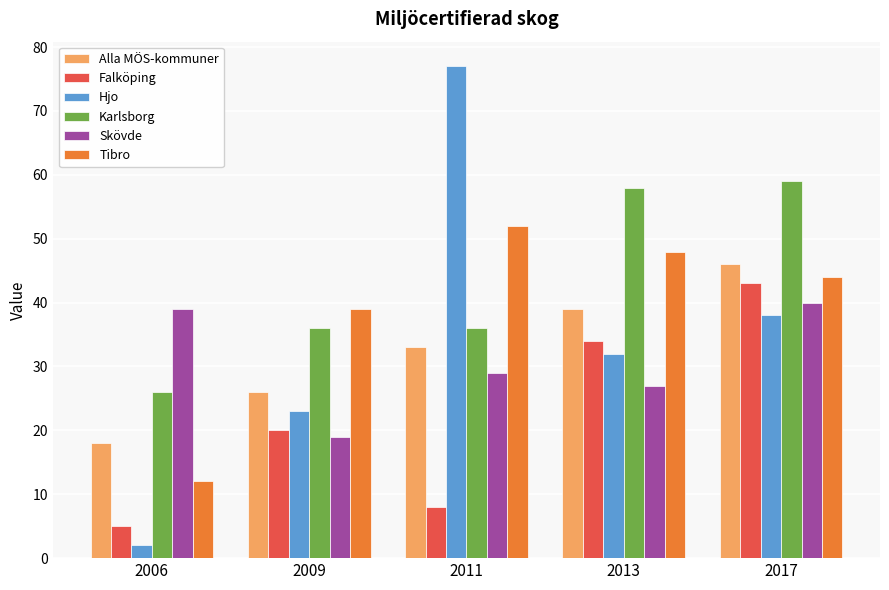

How many data points in Falköping are less than 20?

2